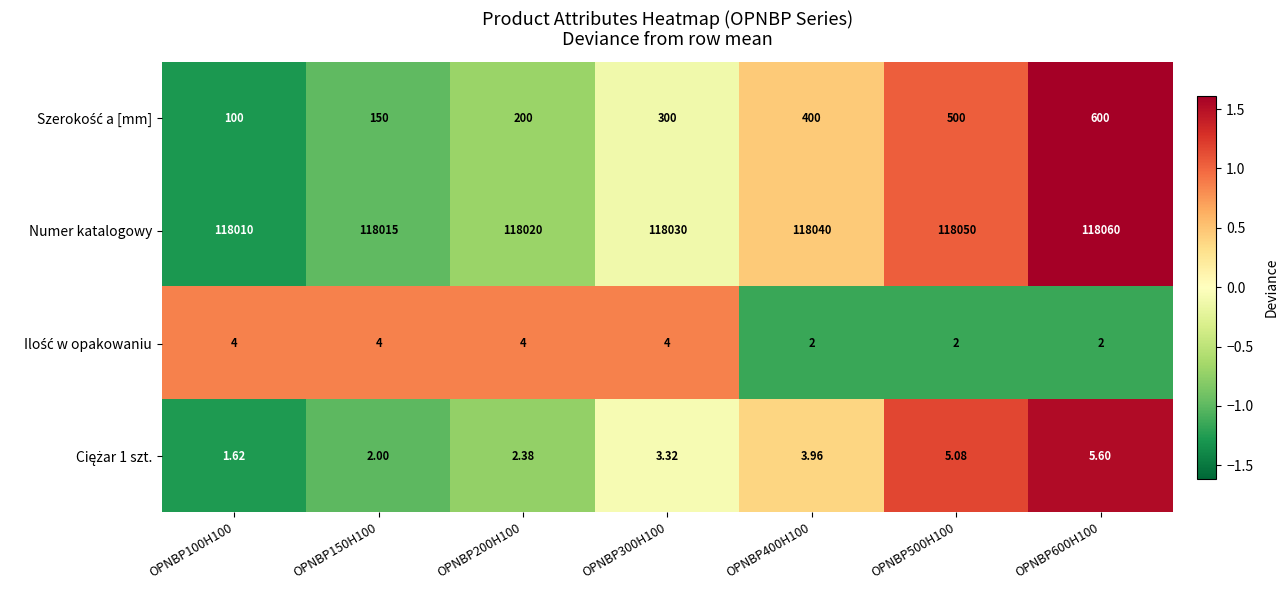

Which series has the largest total across all categories?

Numer katalogowy